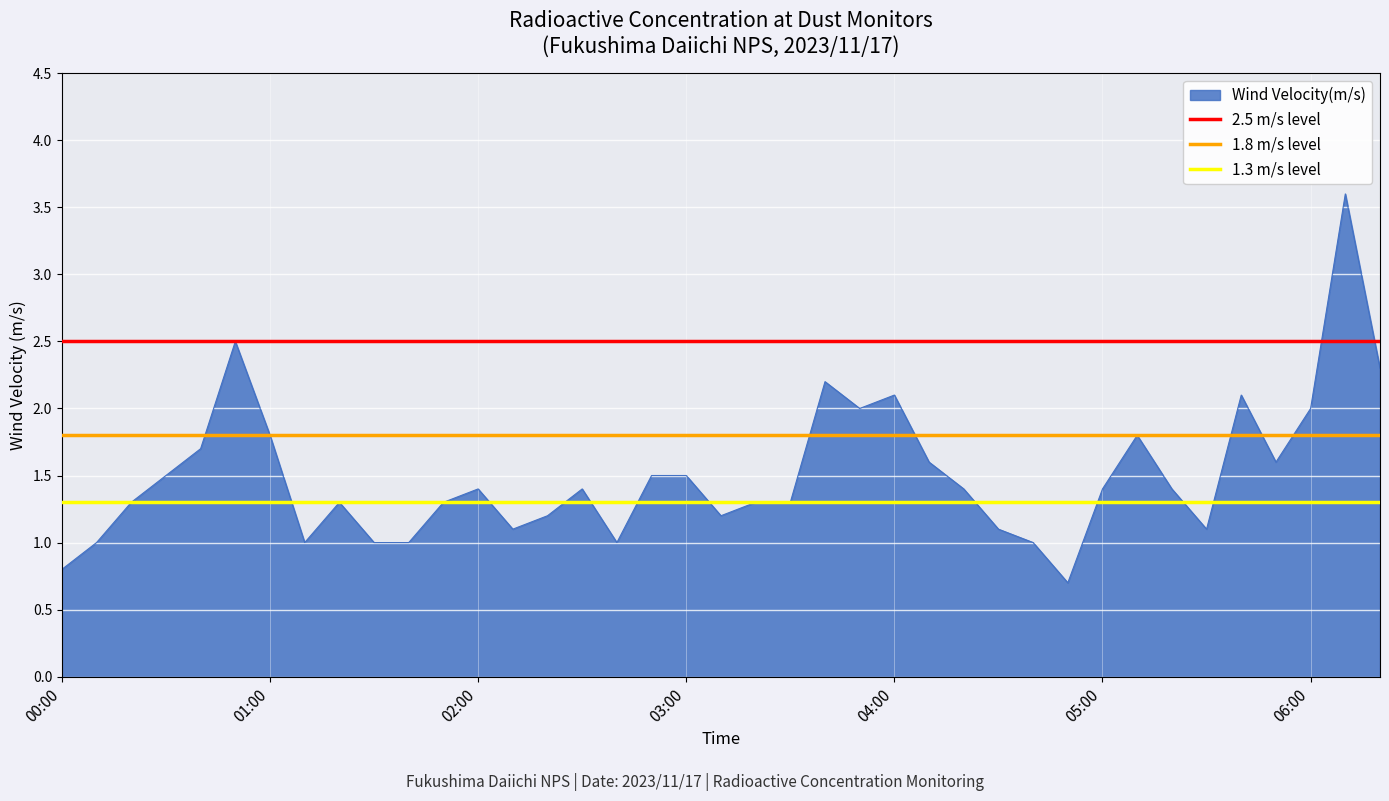

What is the sum of all 1.3 m/s level values?

2.6